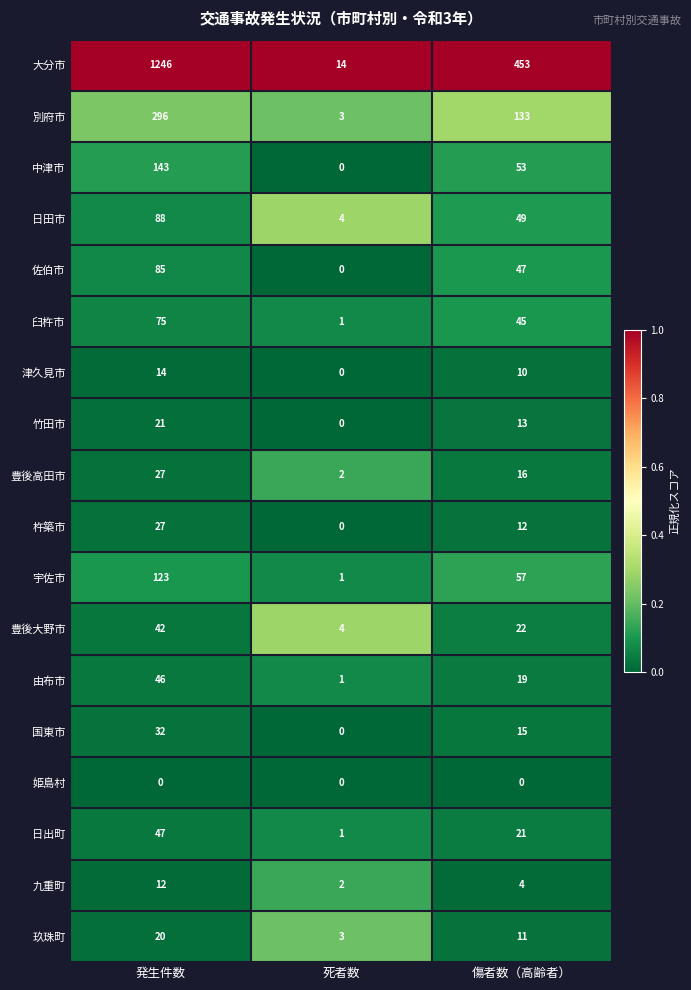

What is the average value of the 宇佐市 series?

60